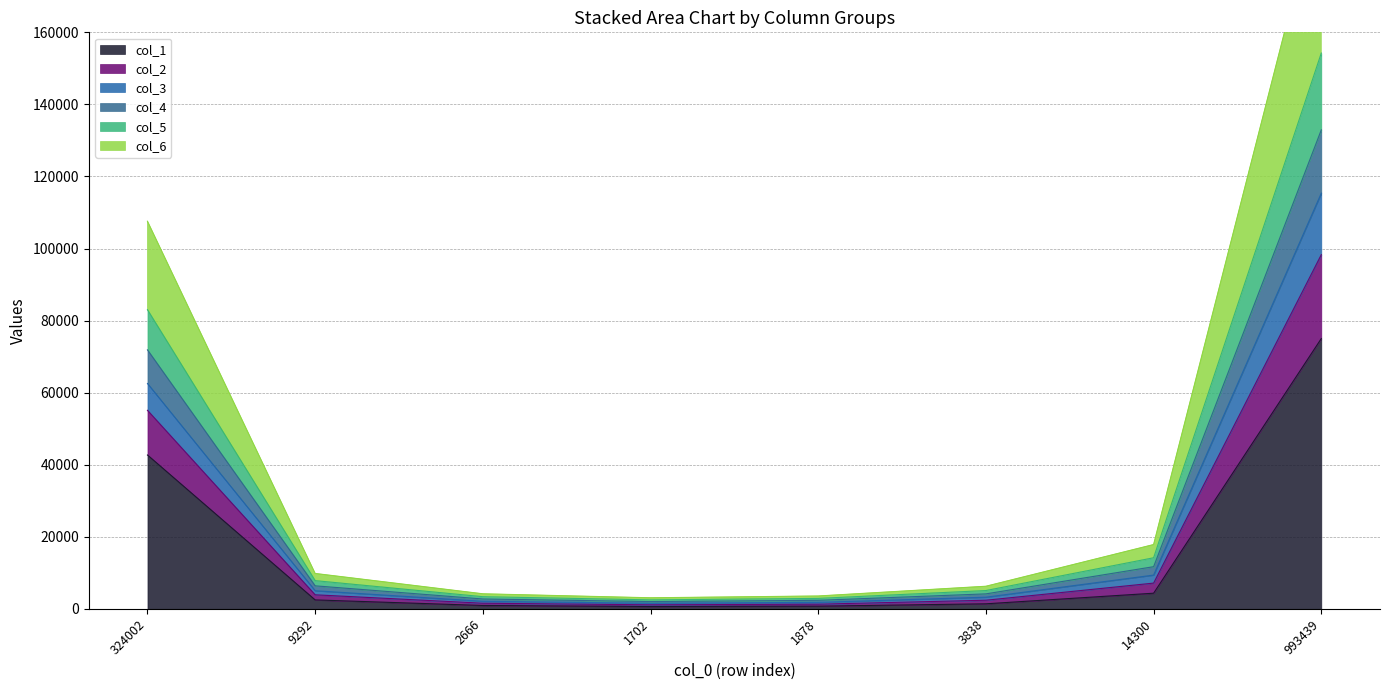

What position from the right is 1702?

5